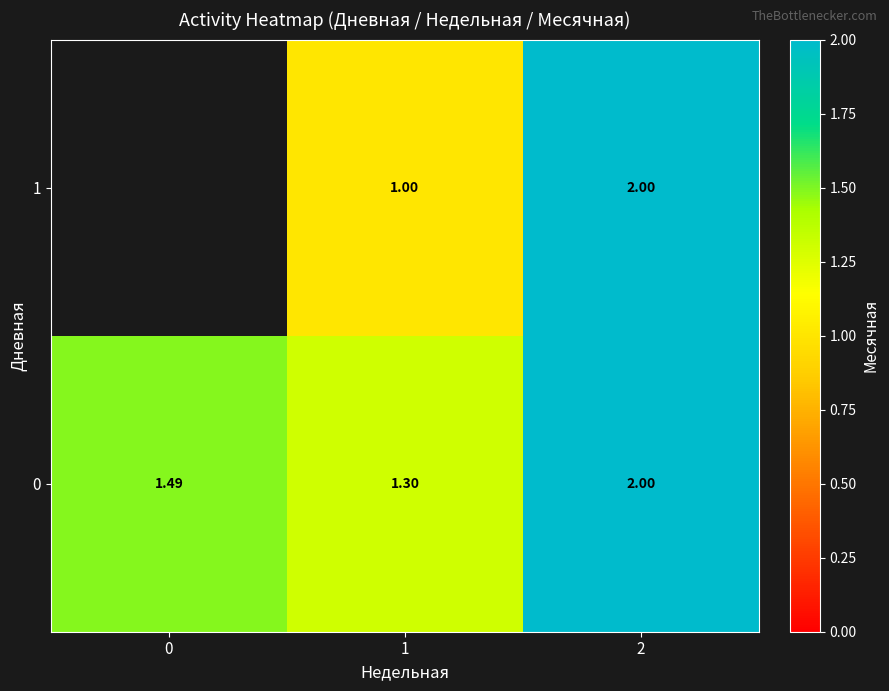

At which category is the sum across all series the highest?

2